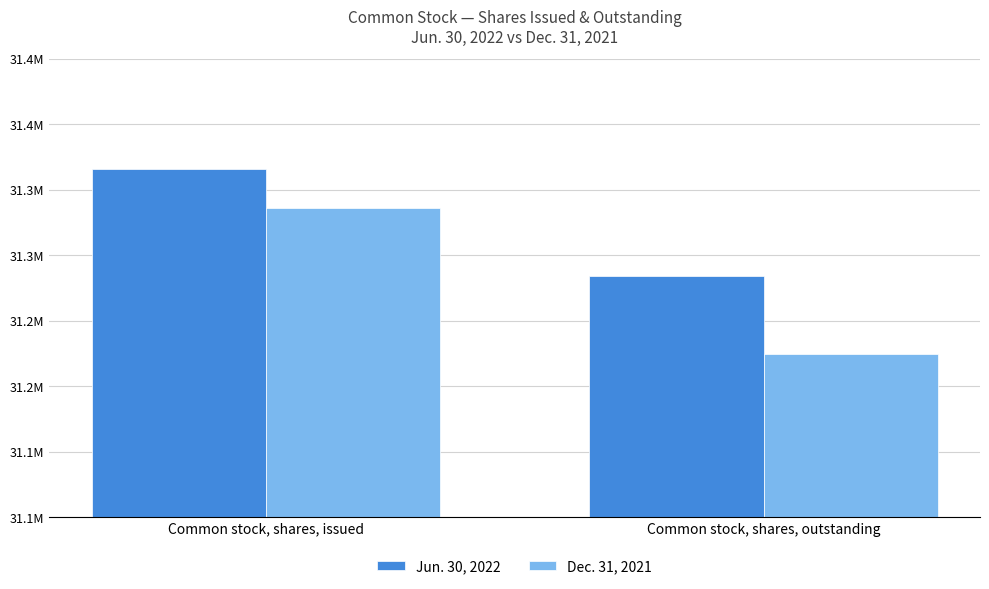

What are all the series names shown in the legend?

Jun. 30, 2022, Dec. 31, 2021